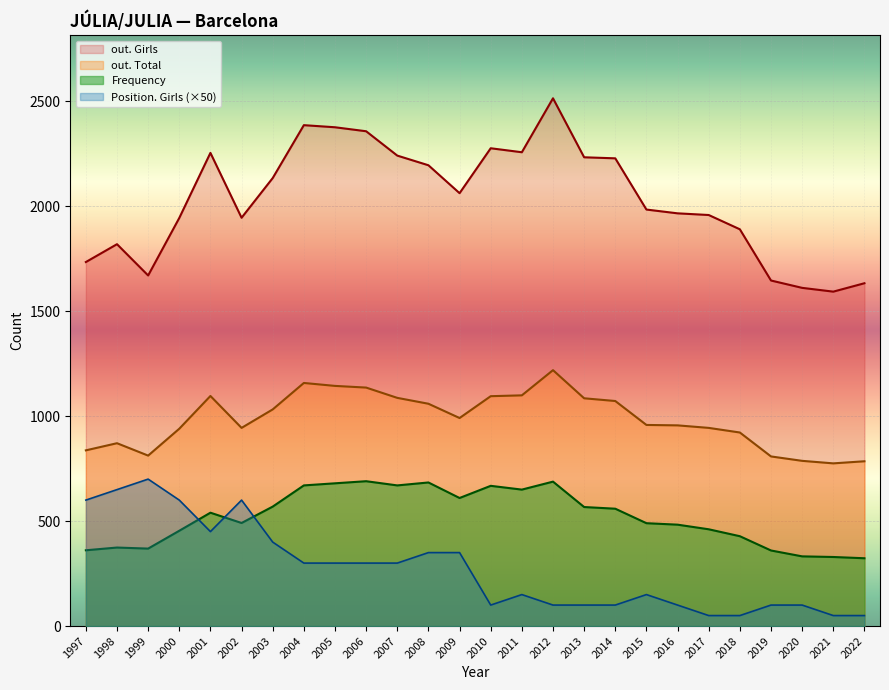

What is the value of the Position. Girls point at the 3rd from the left?

700